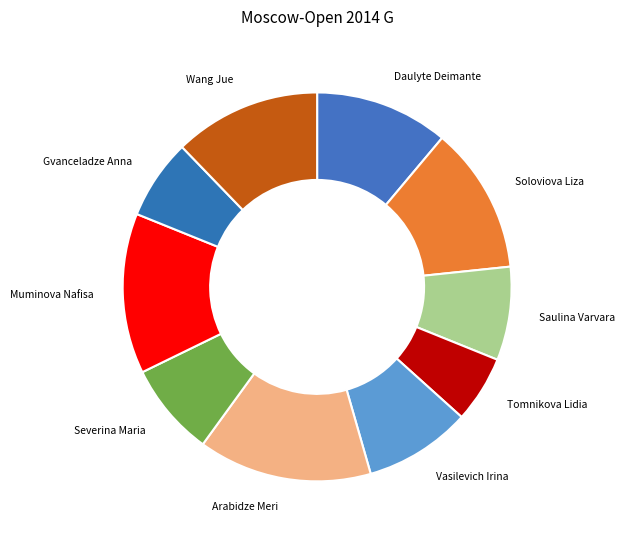

What is the smallest slice in the pie chart?

Tomnikova Lidia